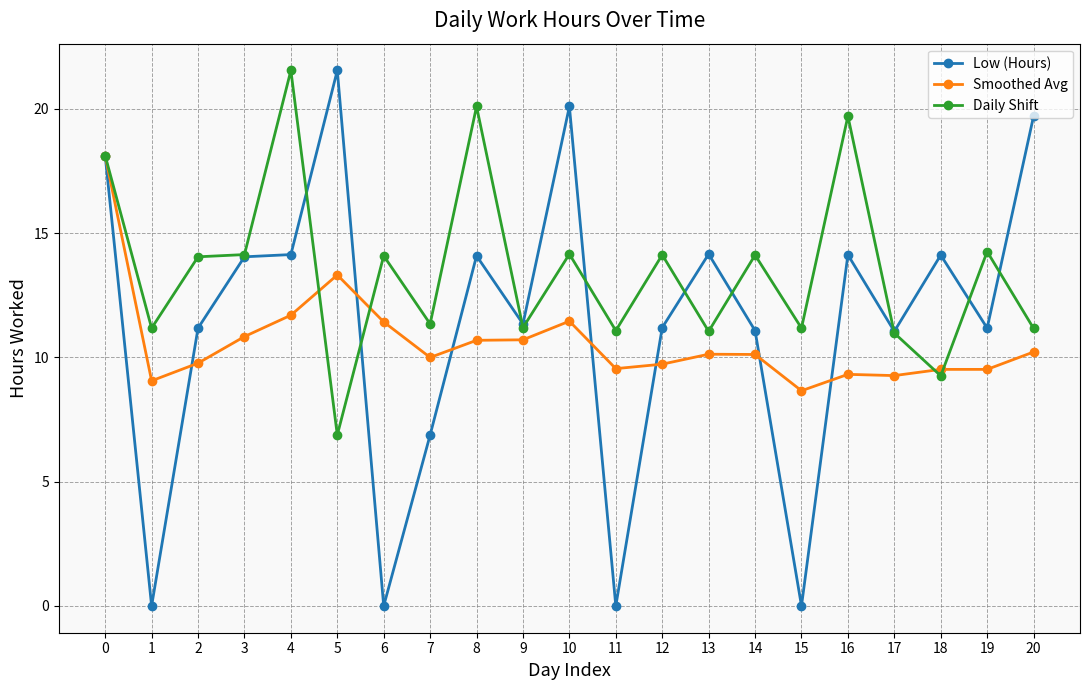

What is the lowest value of the Daily Shift series?

6.9